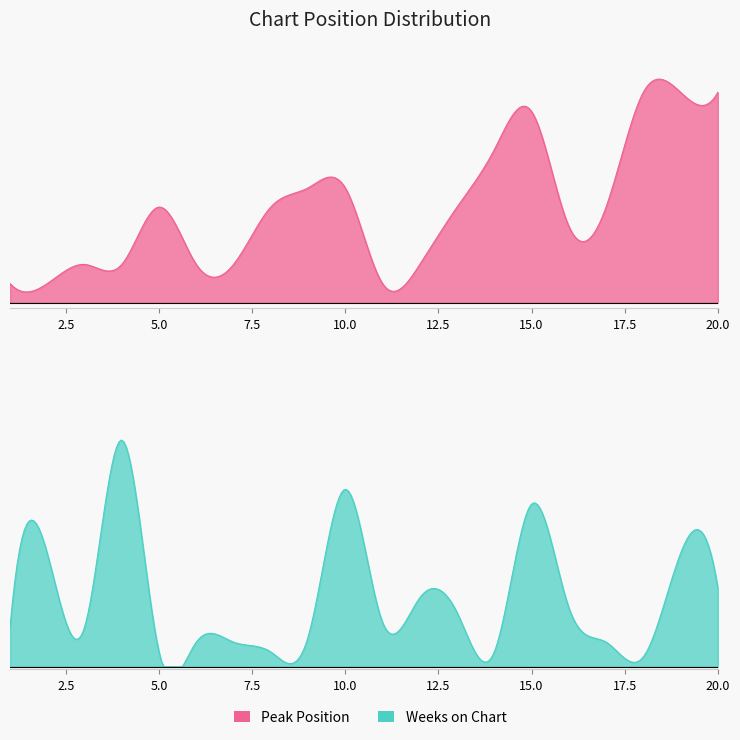

Is the value of Weeks on Chart at 11 greater than the value of Peak Position at 17?

Yes